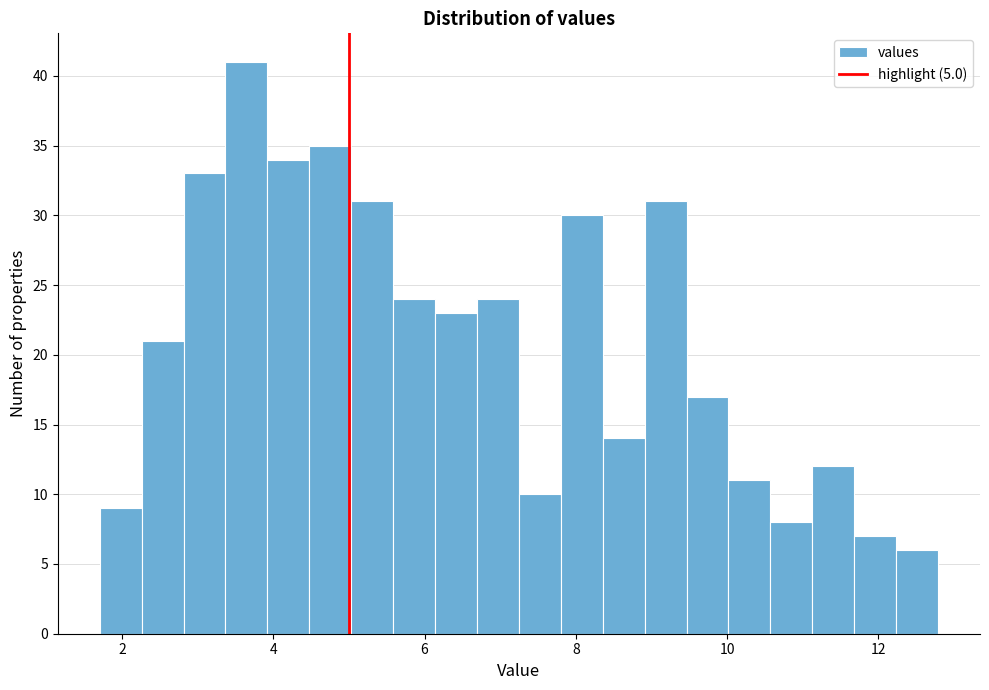

Around what value on the x-axis is the tallest bar? Give the approximate position of its centre, as read against the axis.

3.6